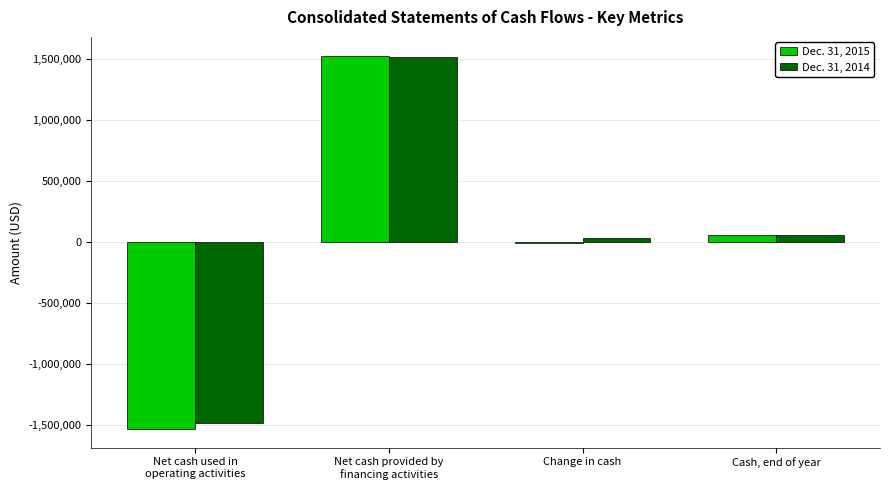

What is the maximum value shown in the chart?

1529720